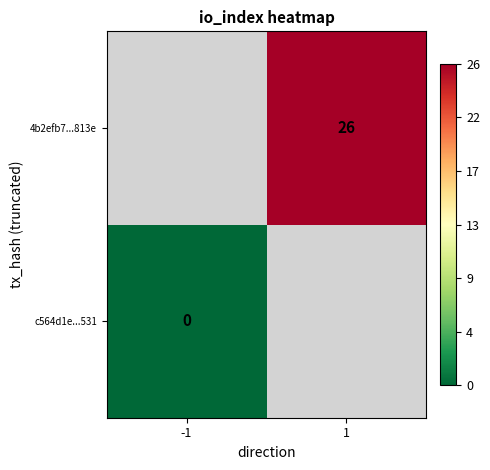

Is the value of c564d1e...531 at -1 greater than the value of 4b2efb7...813e at 1?

No